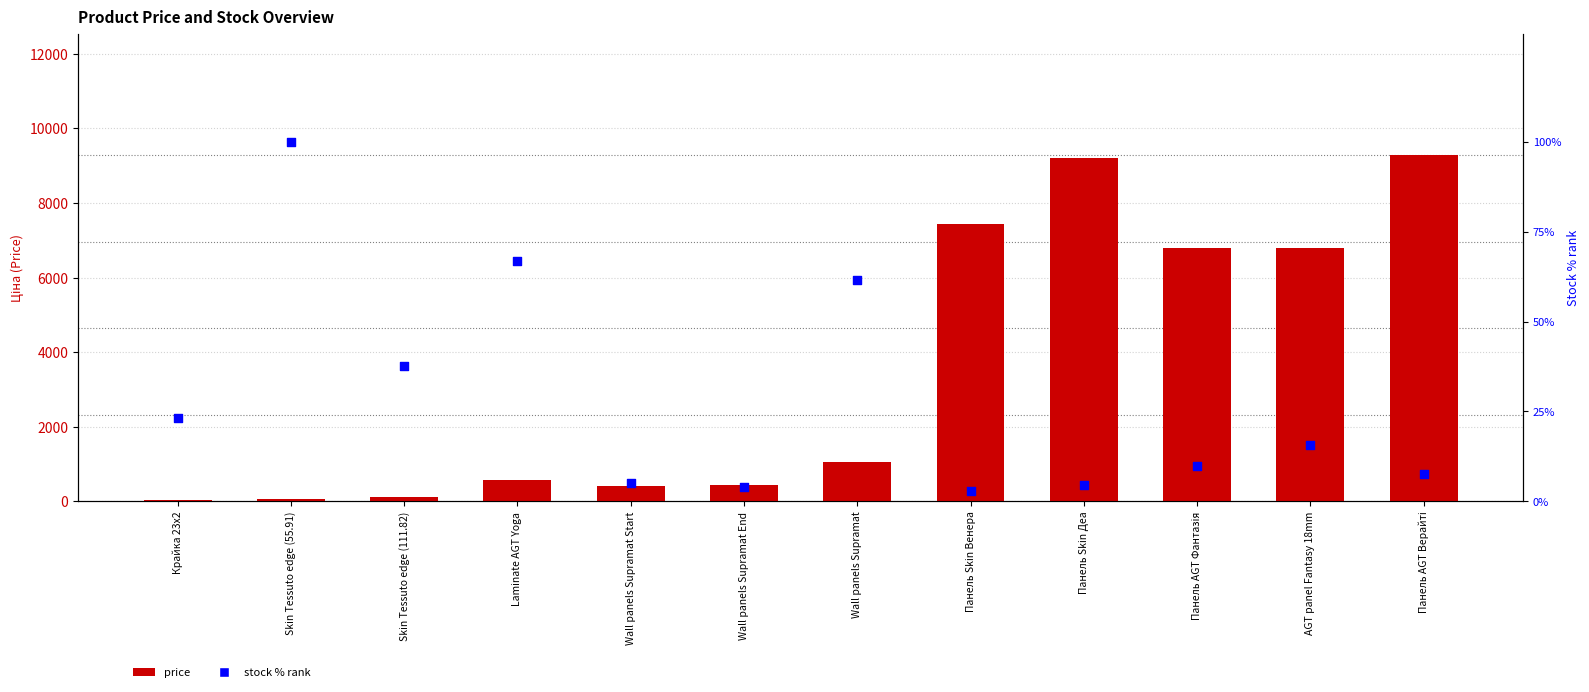

Which series contains the lowest Y value?

stock % rank